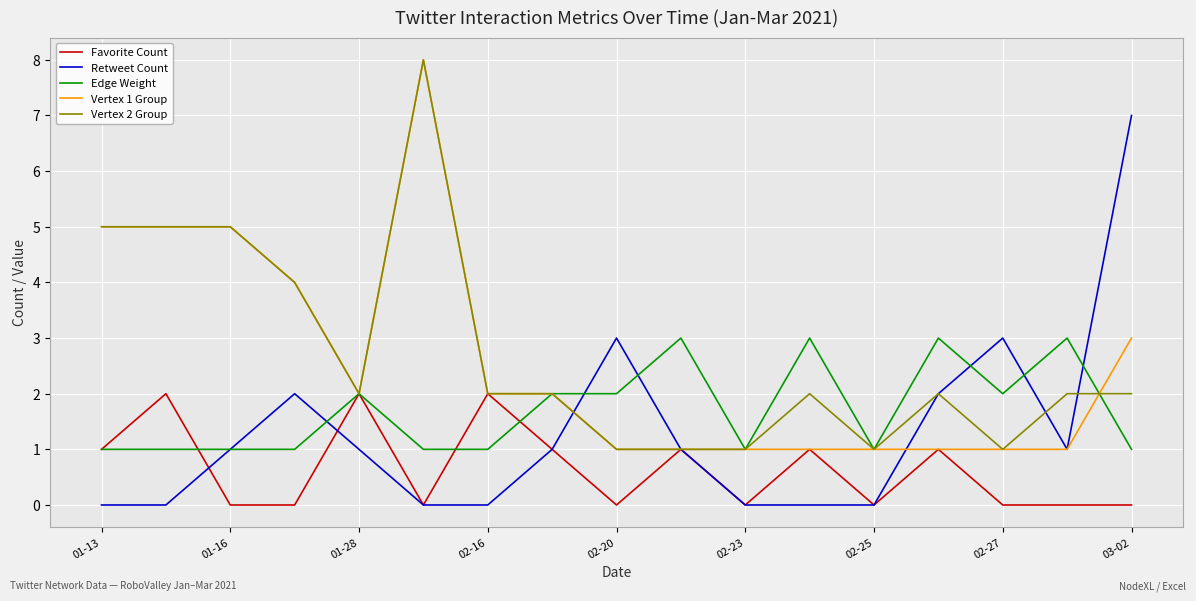

What is the greatest value displayed?

8